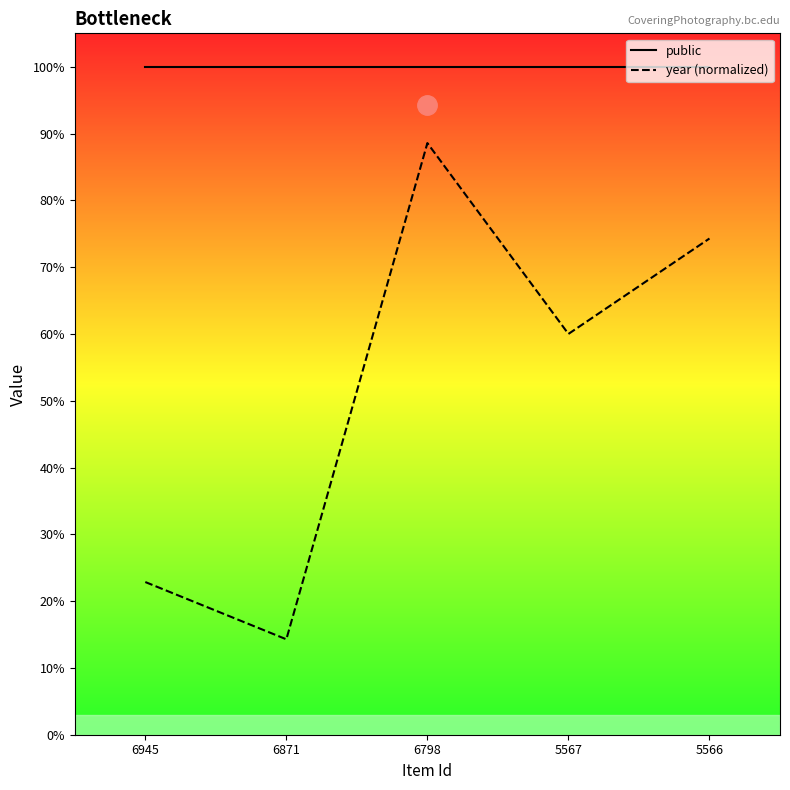

What is the sum of the public values at 6871 and 5566?

2.0